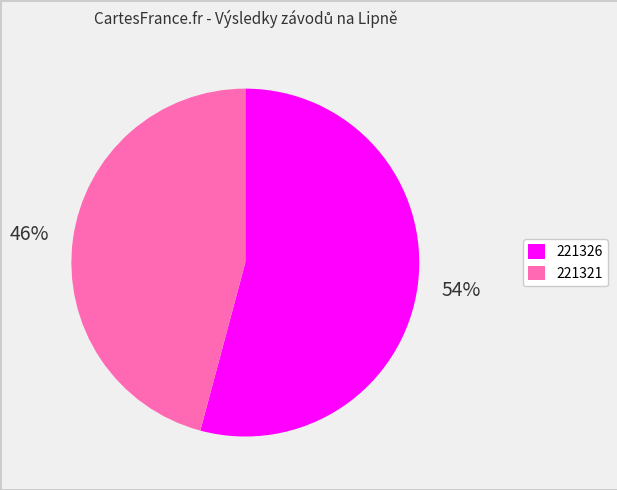

To the nearest percent, what is the difference between the largest and smallest slice percentages?

8%